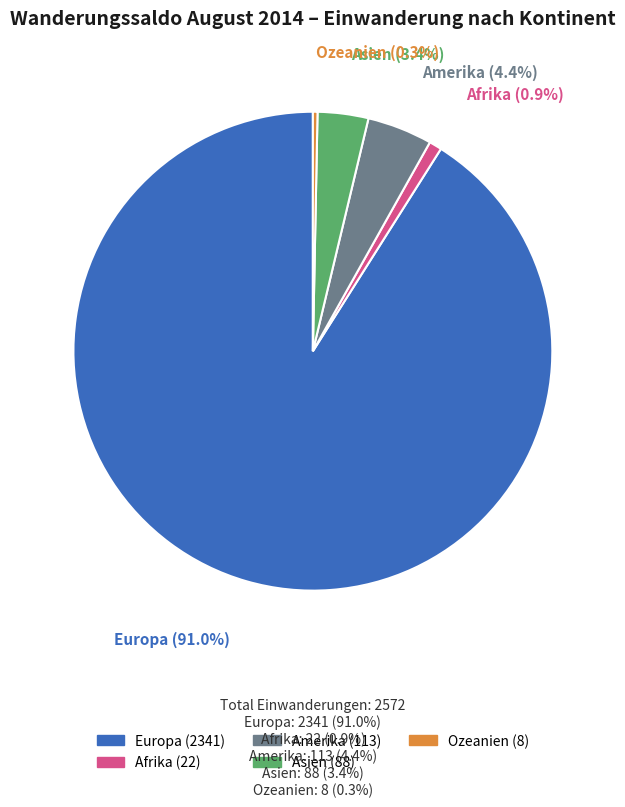

True or false: Ozeanien accounts for 15% of the total.

False